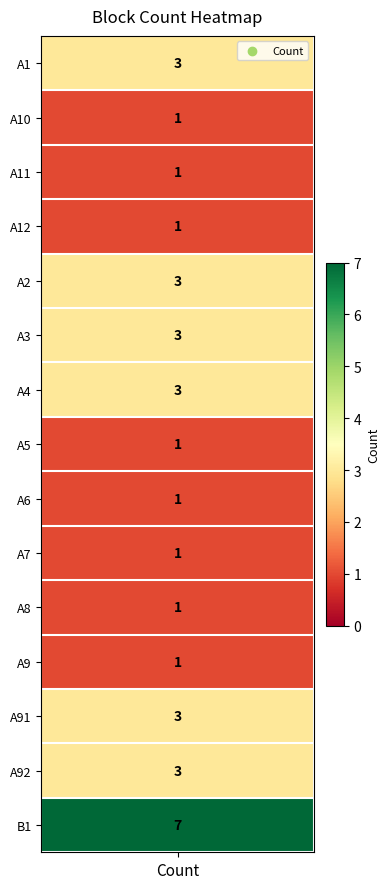

What is the difference between the maximum and minimum values?

6